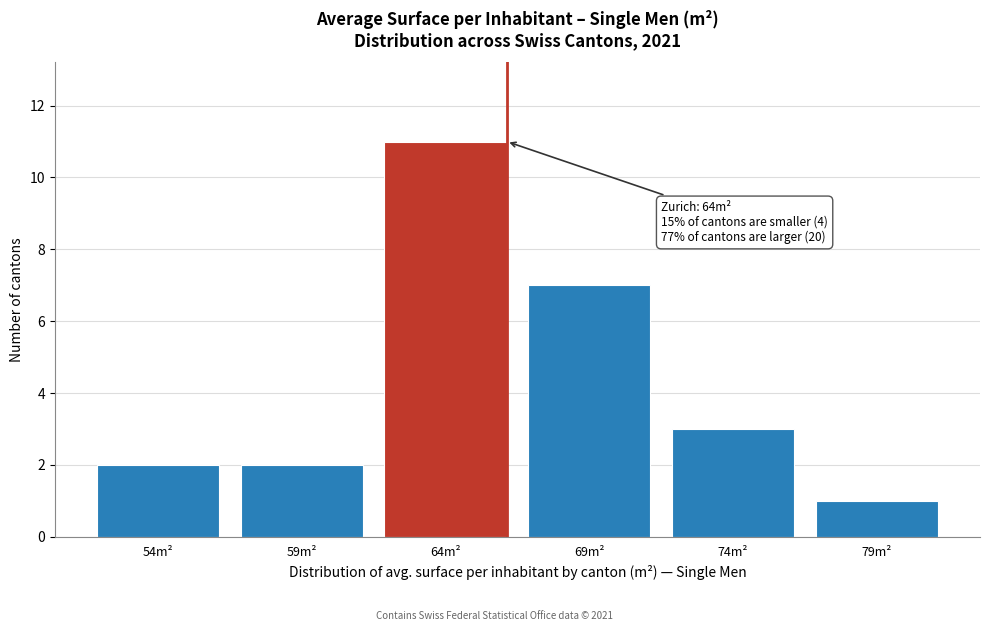

Reading right to left, list all the values displayed in this chart.

79m²=1	74m²=3	69m²=7	64m²=11	59m²=2	54m²=2